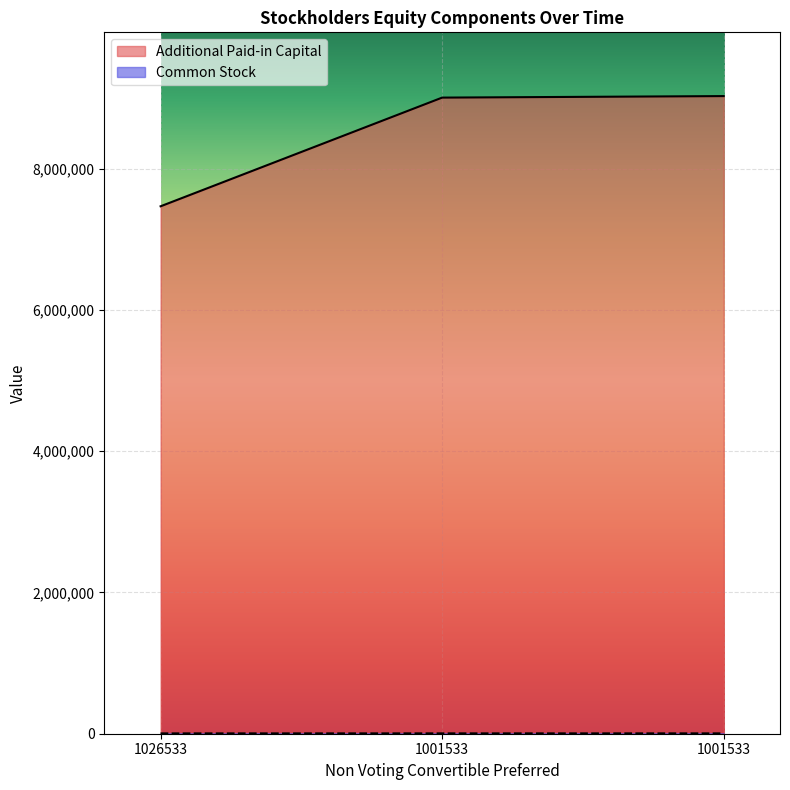

Rank the series by their maximum value, from highest to lowest.

Additional Paid-in Capital, Common Stock